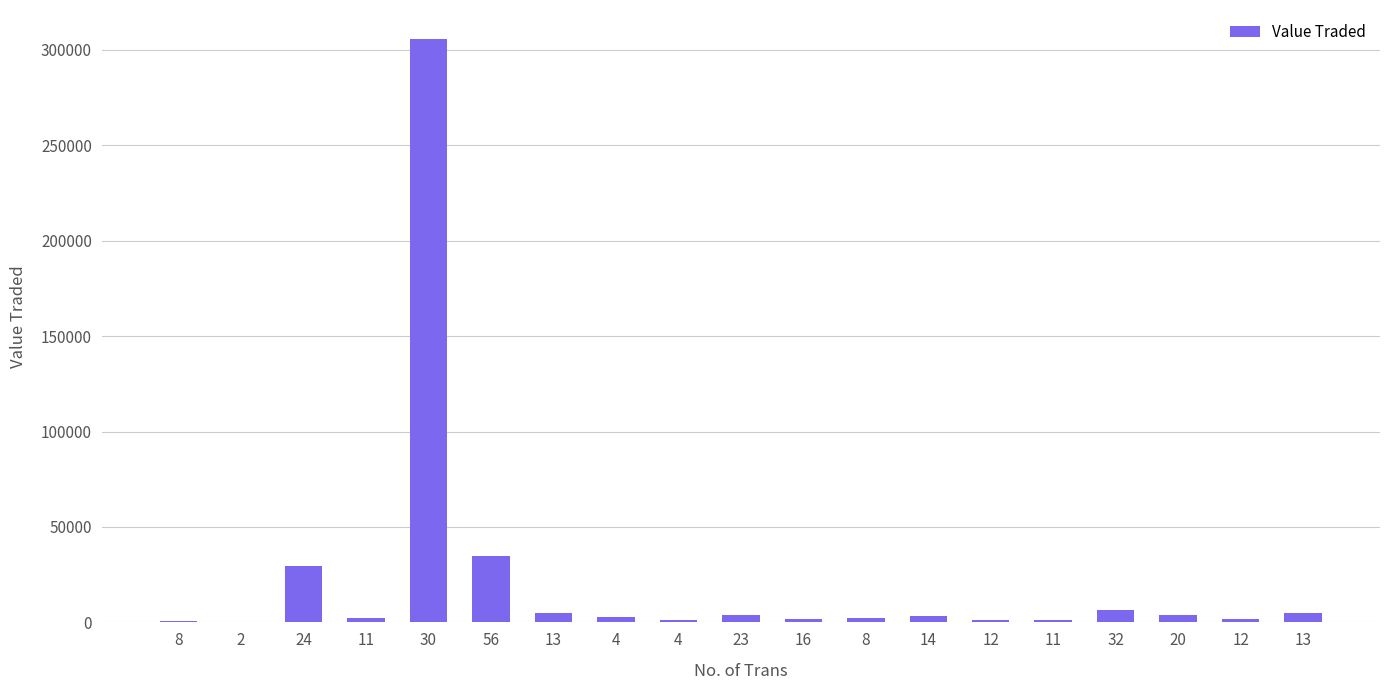

What is the difference between the values at 56 and 32?

28332